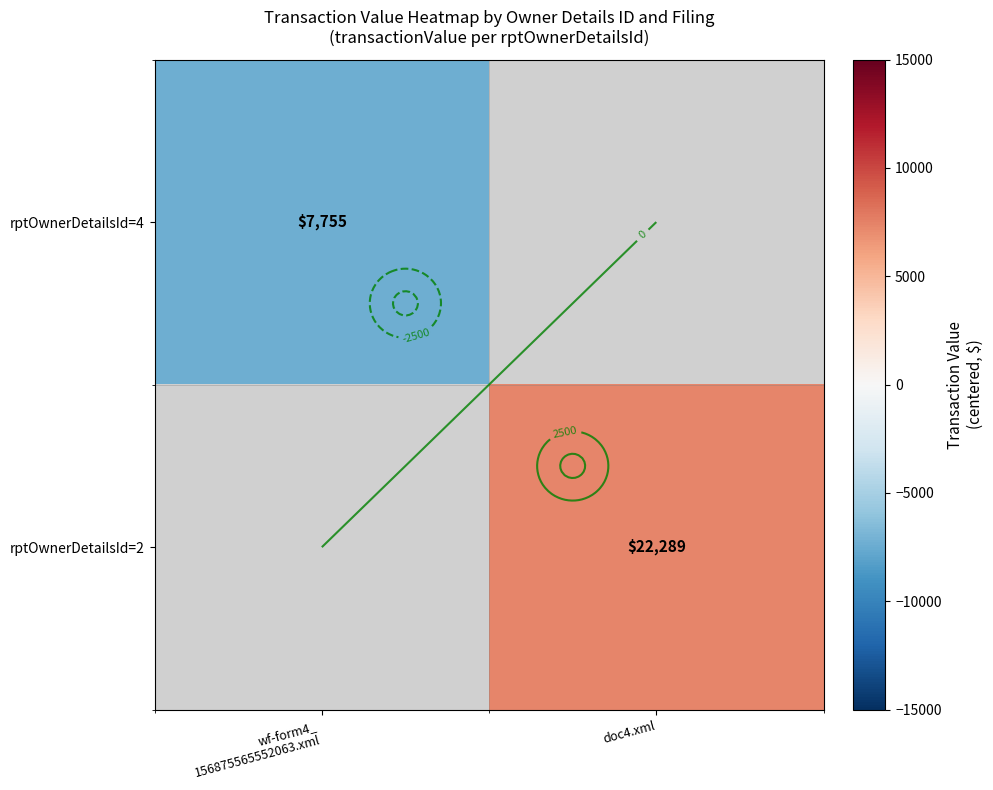

How many categories are shown in the chart?

2